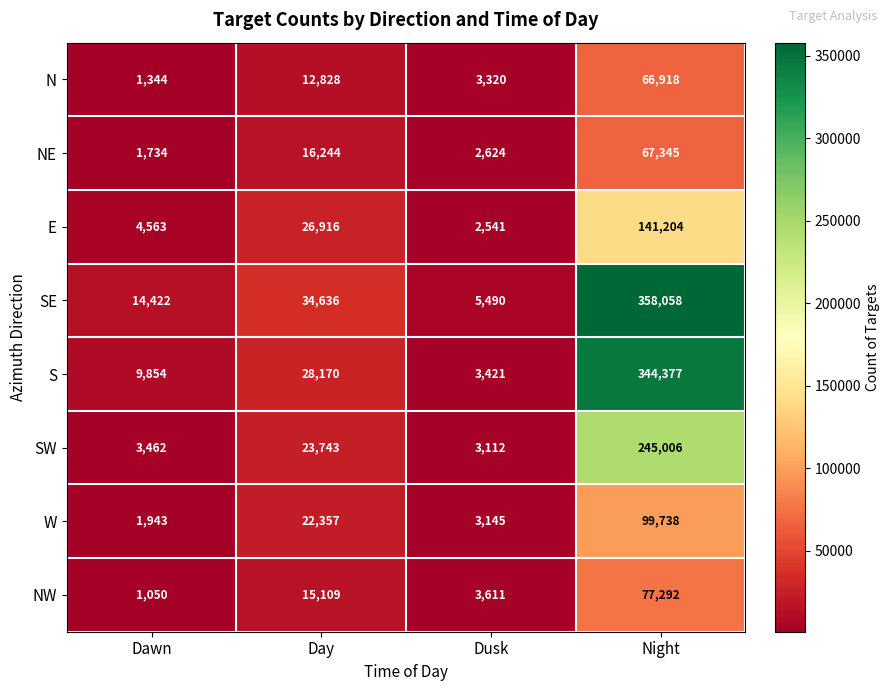

What is the smallest value displayed?

1050